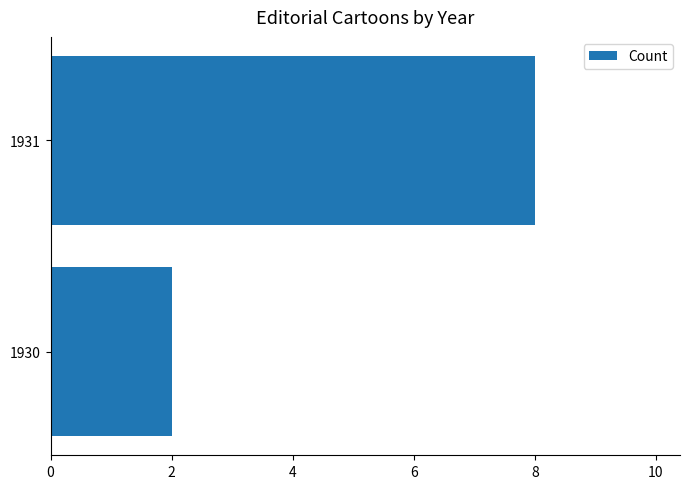

Between 1931 and 1930, which is larger?

1931